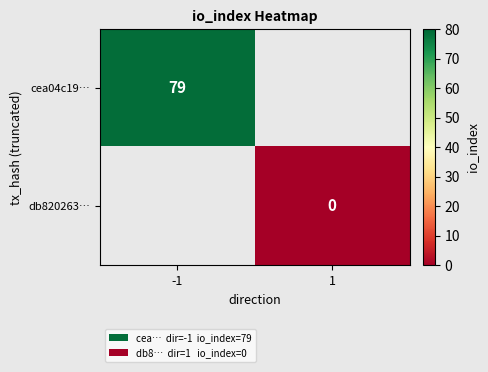

The cea04c19… series shows 105.5 at -1. True or false?

False